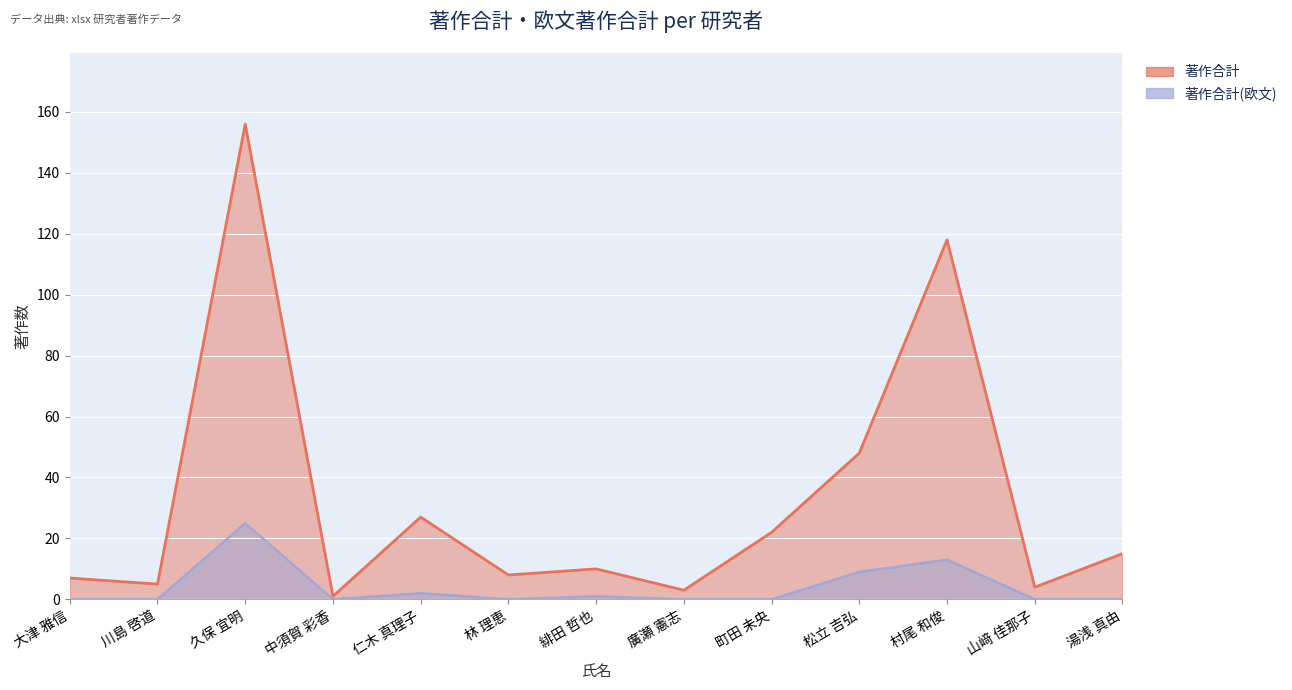

How many series are shown in this chart?

2